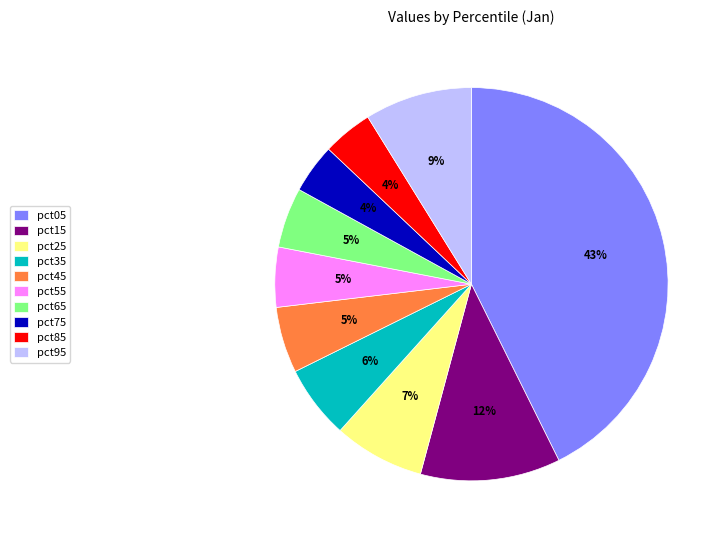

To the nearest percent, what is the difference between the pct85 and pct45 slice percentages?

1%